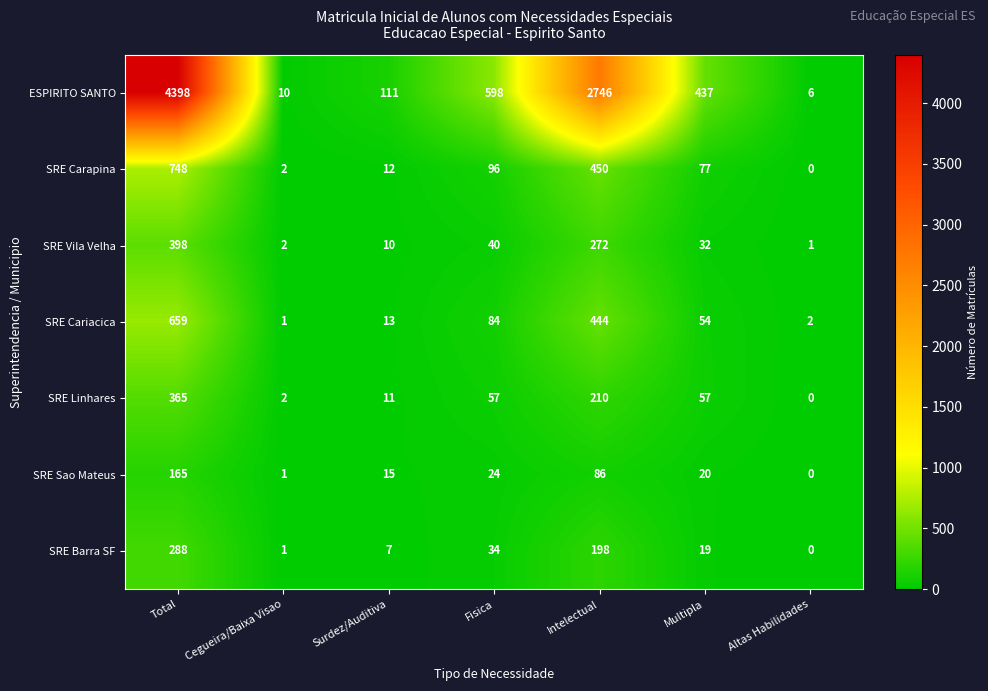

At how many categories does at least one series exceed 2509?

2